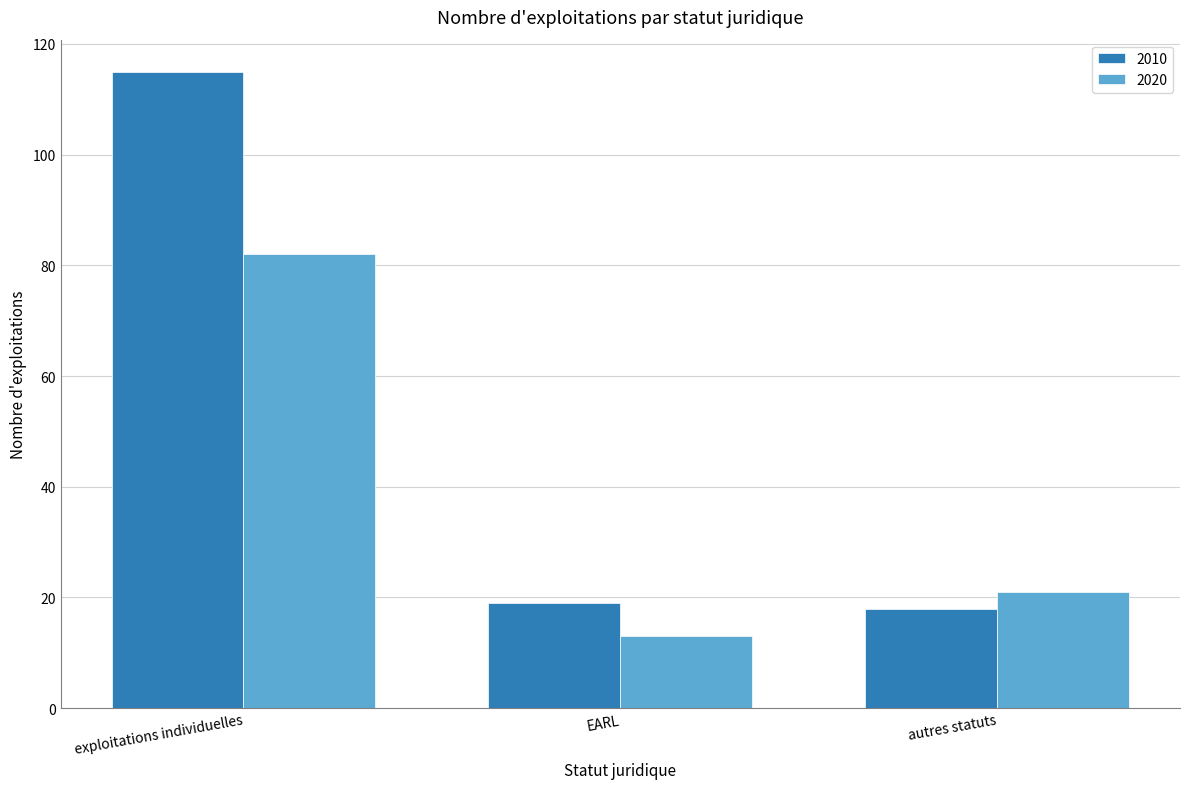

Reading left to right, extract all data points from this chart.

2010: 115	19	18
2020: 82	13	21